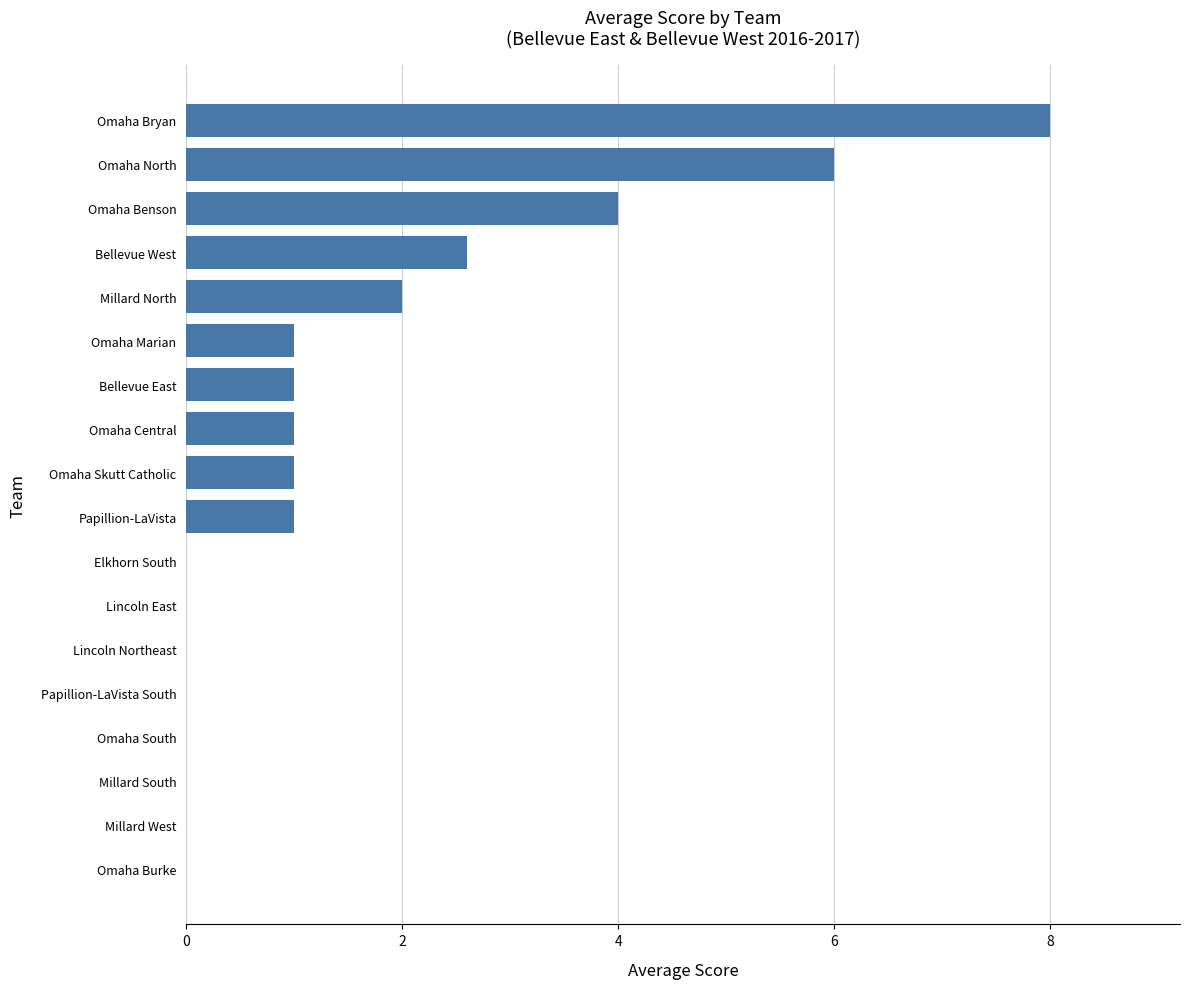

Which has a higher value, Papillion-LaVista or Lincoln Northeast?

Papillion-LaVista